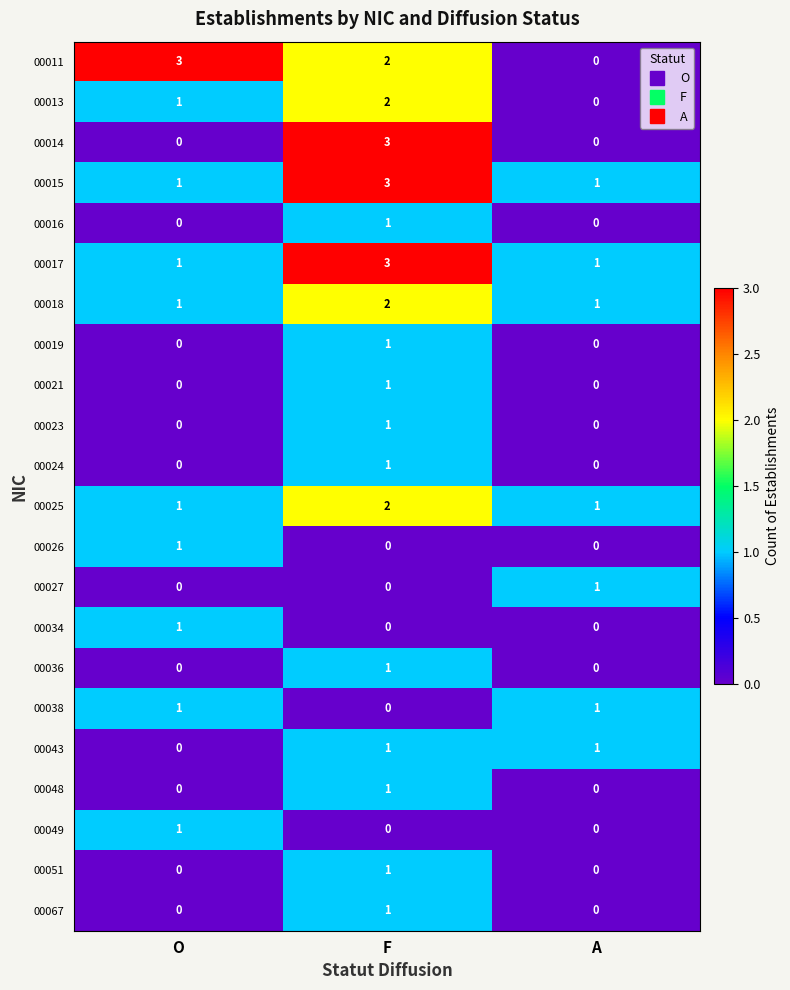

At how many categories does at least one series exceed 0?

3